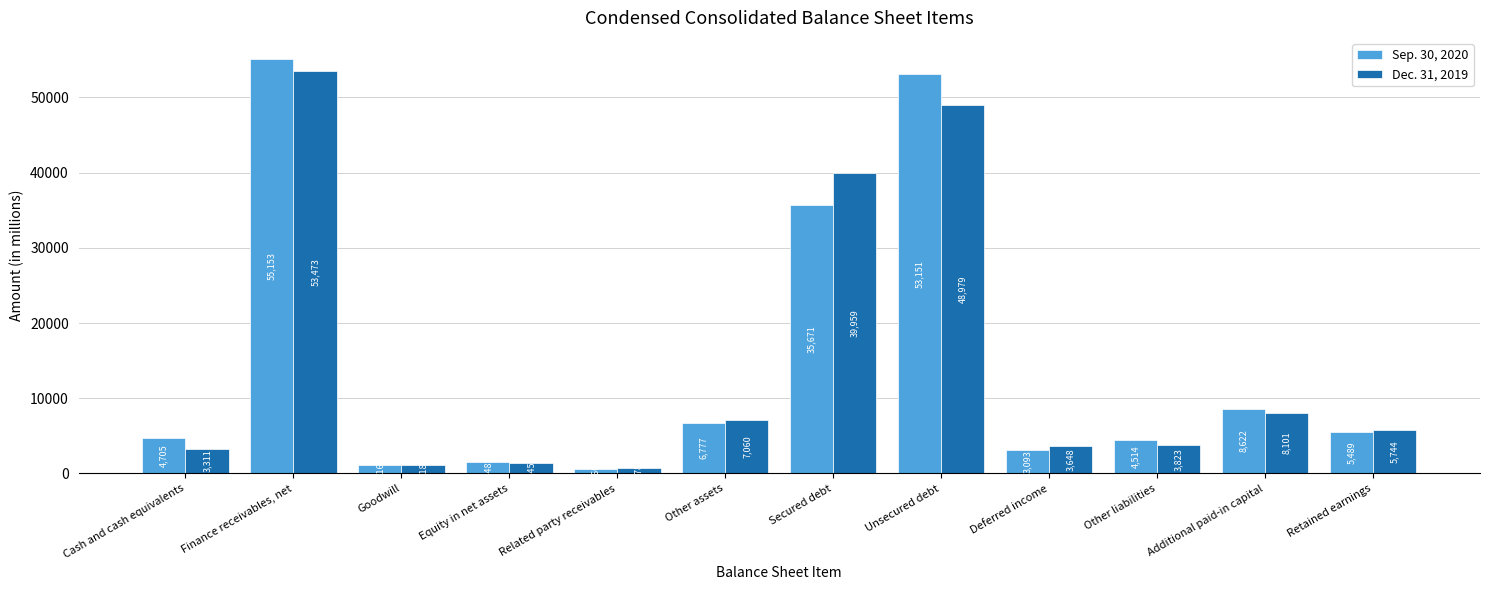

What is the difference between the maximum and second lowest values in the Dec. 31, 2019 series?

52288